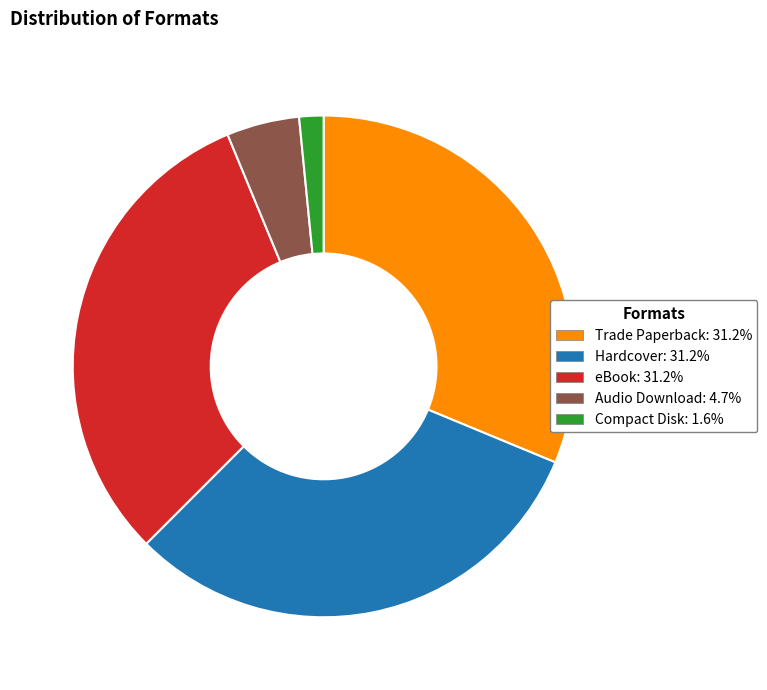

How many segments does this pie chart have?

5